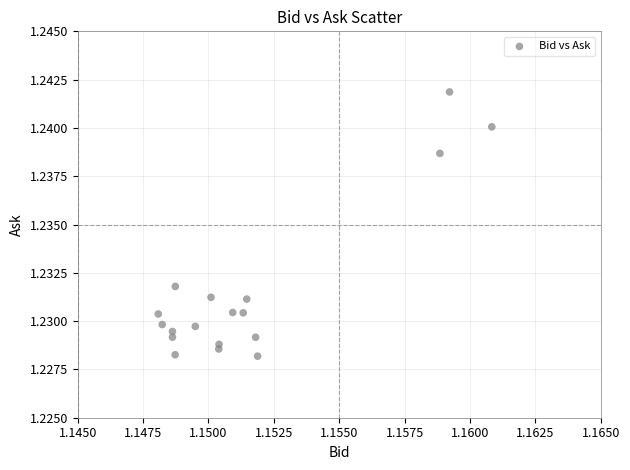

How many data points are displayed?

18